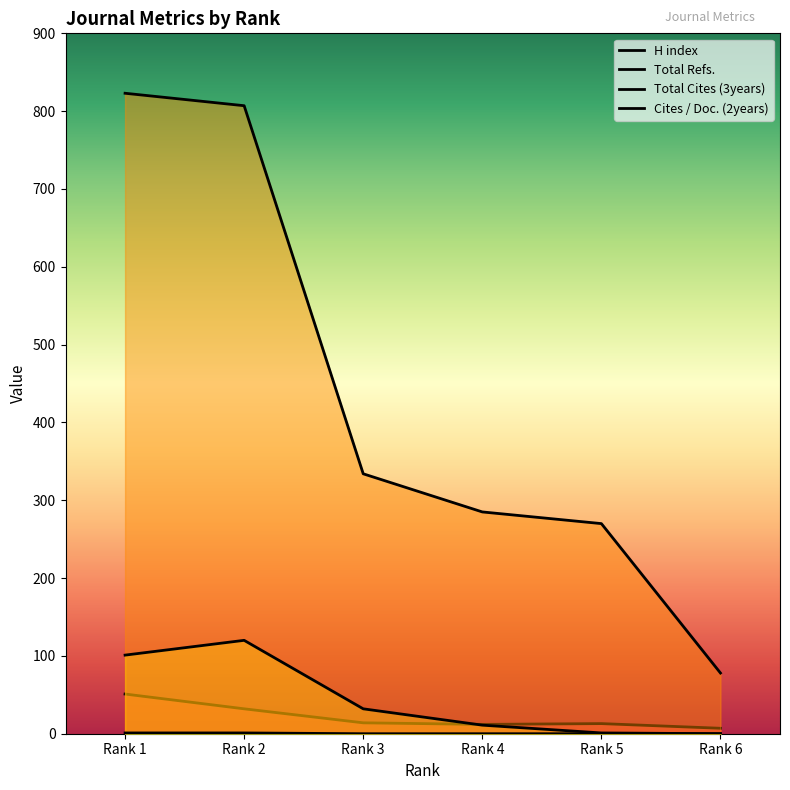

How many Cites / Doc. (2years) values are between 0 and 1?

6